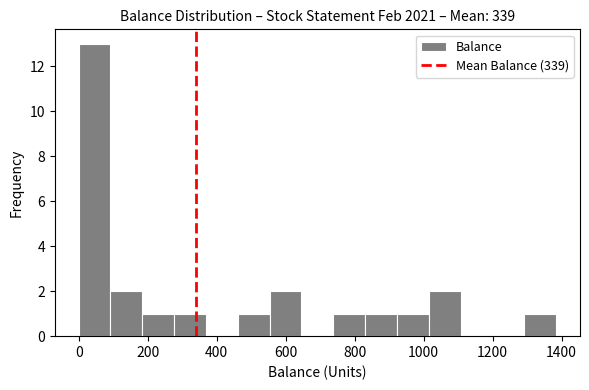

Reading left to right, list every bar in this chart as the range it spans on the x-axis followed by its height. Neither the bar edges nor the heights are printed on the chart, so give them approximately, as read against the axes.

0 to 100: 13
100 to 180: 2
180 to 280: 1
280 to 360: 1
360 to 460: 0
460 to 560: 1
560 to 640: 2
640 to 740: 0
740 to 840: 1
840 to 920: 1
920 to 1020: 1
1020 to 1100: 2
1100 to 1200: 0
1200 to 1300: 0
1300 to 1380: 1